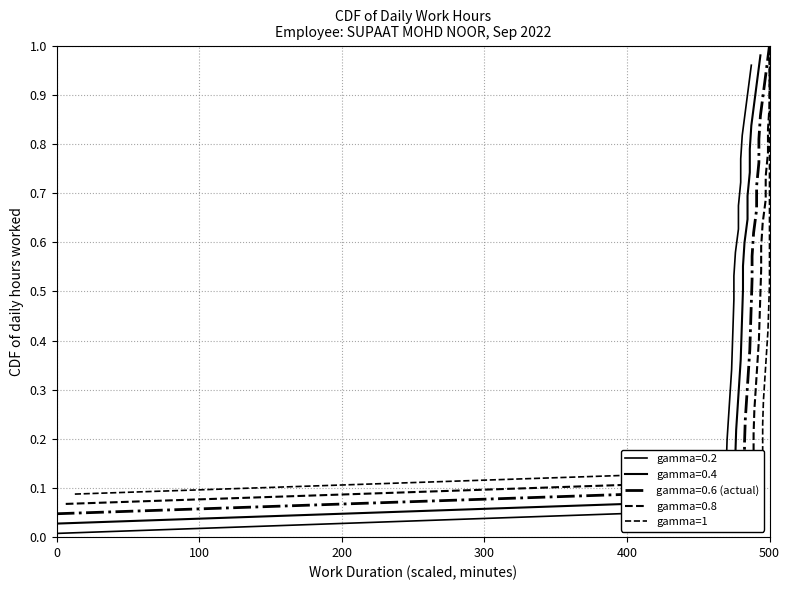

What is the label of the 13th point from the left?

500